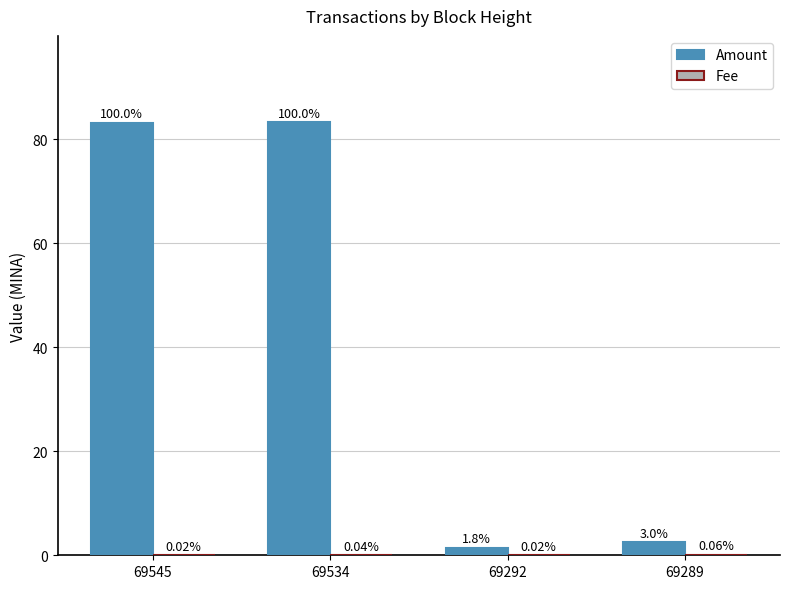

Which label corresponds to the largest value in the chart?

69534